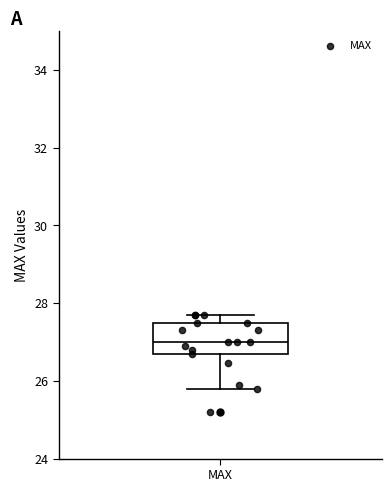

Where is the lower edge of the box for MAX on the y-axis? The values are not printed on the chart, so give them approximately, as read against the axis.

26.8